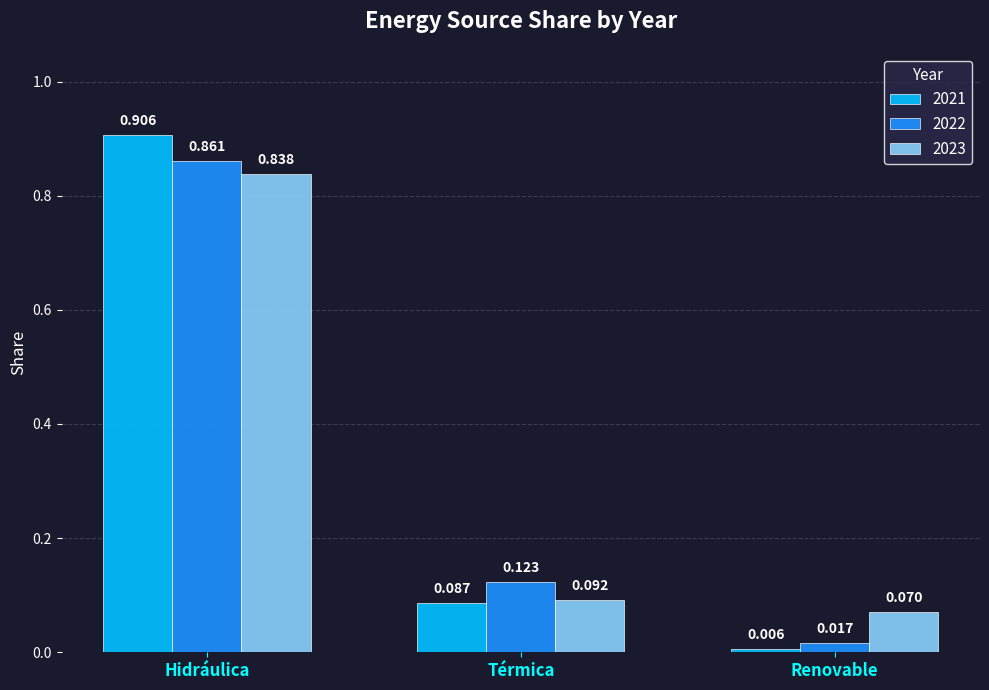

At which label does 2021 reach its peak?

Hidráulica